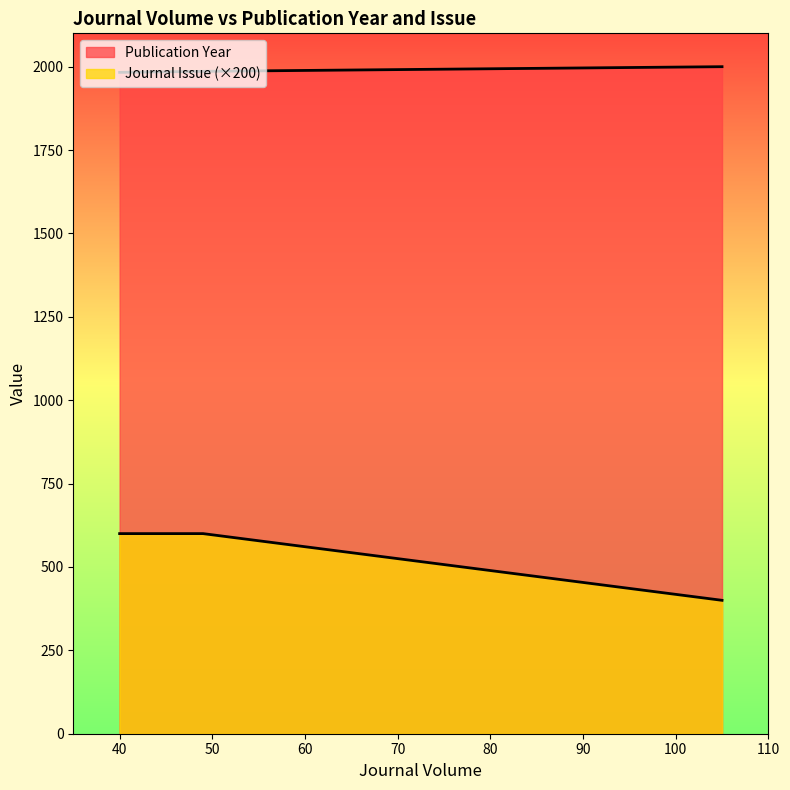

What is the difference between the highest and lowest values at 49?

1386